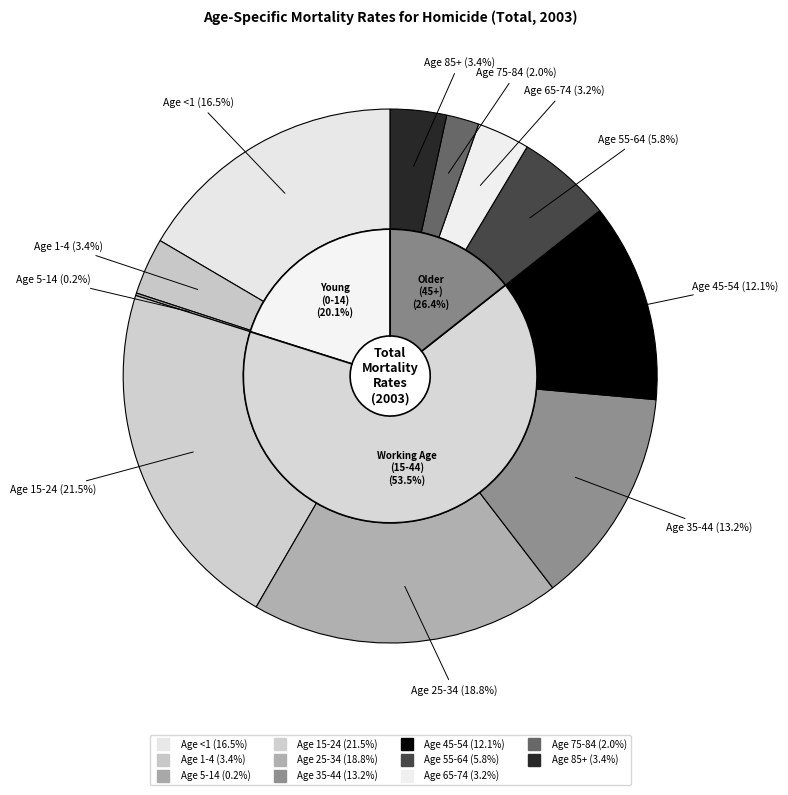

True or false: <1 accounts for 17% of the total.

True